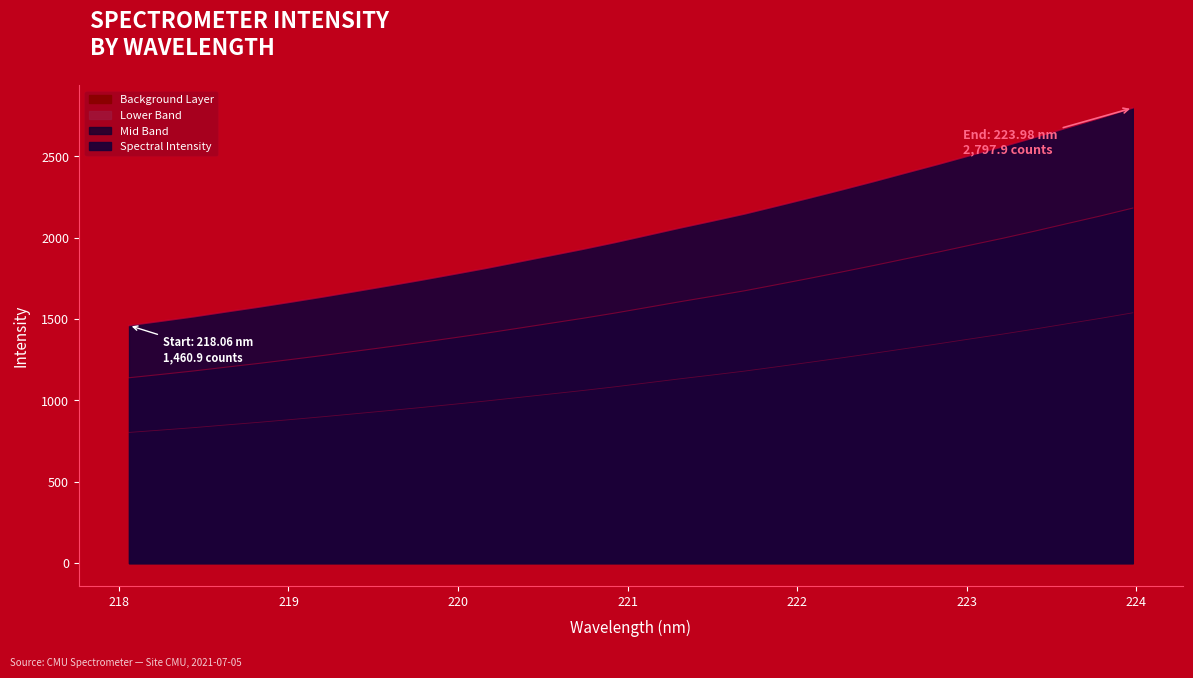

Does the chart have visible grid lines?

No